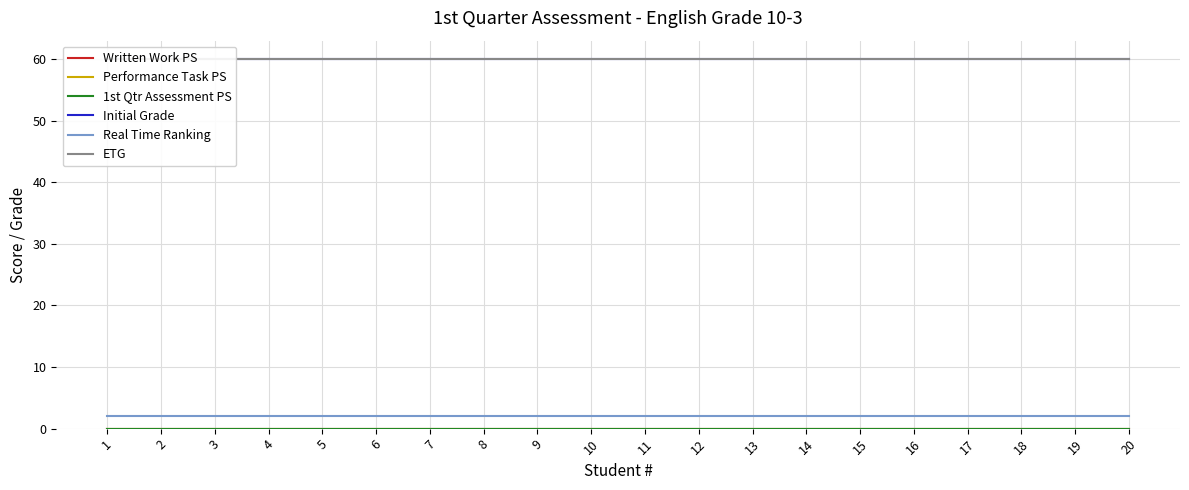

List the series in order of their peak value, lowest first.

Written Work PS, Performance Task PS, 1st Qtr Assessment PS, Real Time Ranking, Initial Grade, ETG